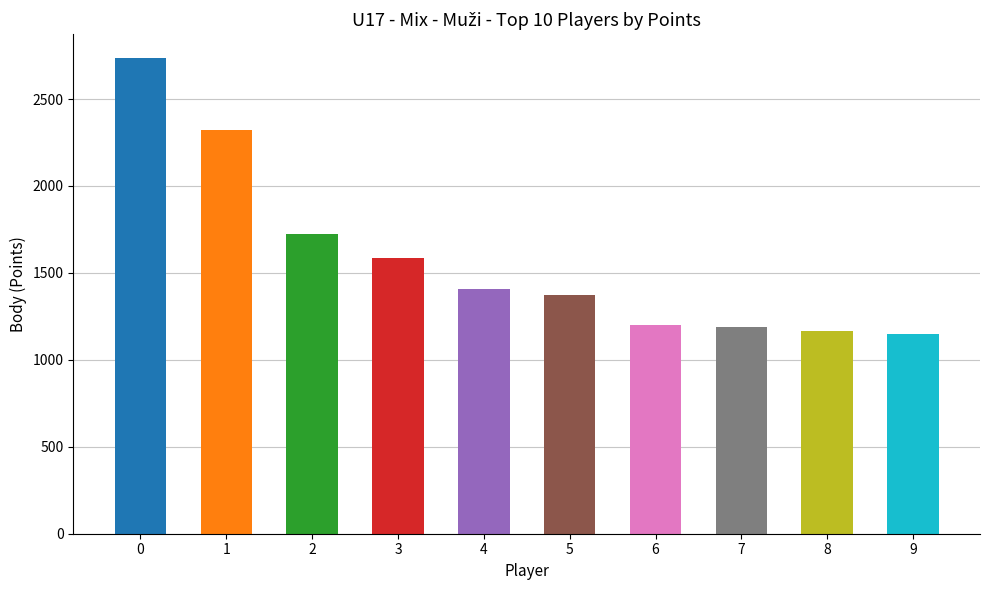

Reading right to left, transcribe all the data shown in this chart.

Diviš Jakub=1151	Patera Tomáš=1164	Lešták Ladislav=1188	Janoštík Jan=1200	Hora Jan=1373	Smutný David=1408	Kopřiva Dominik=1584	Poříz Vojtěch=1724	Rzeplinski Matěj=2322	Ehm Adam=2736